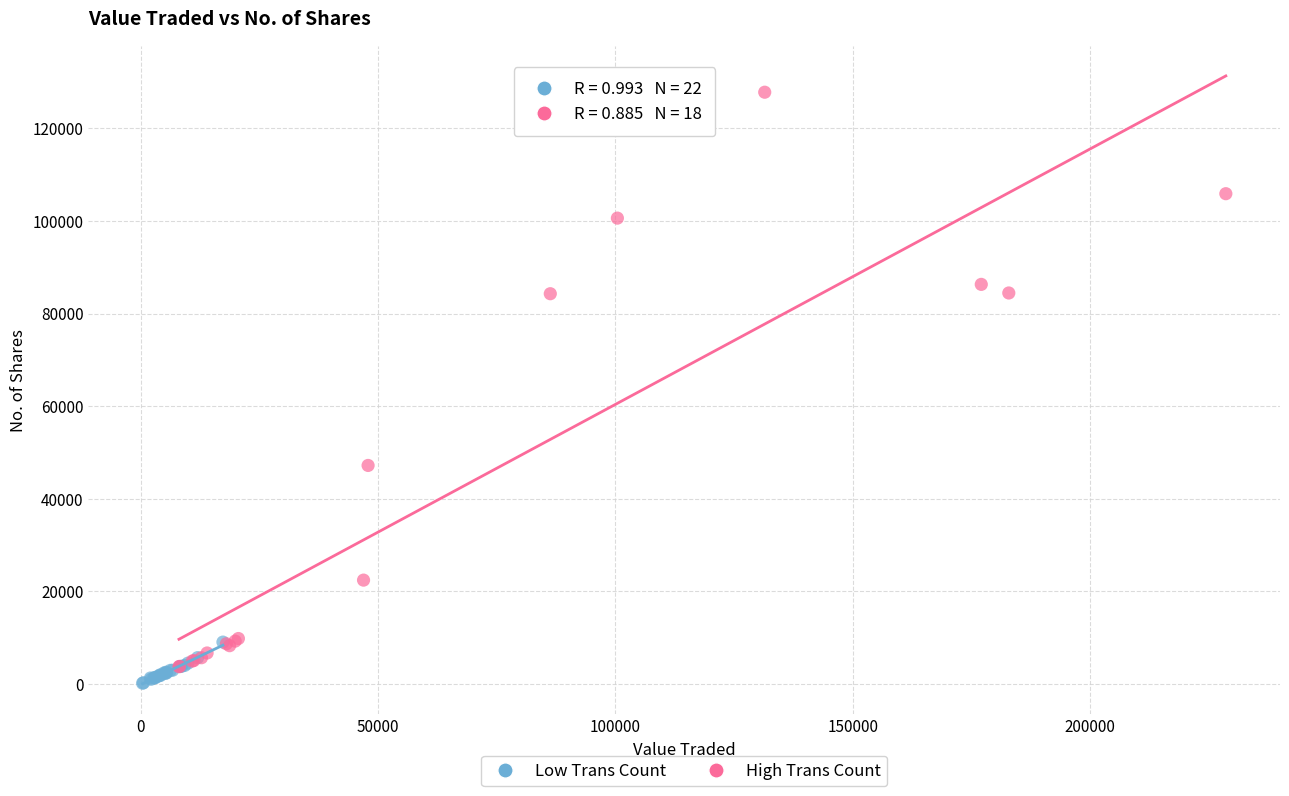

Which series has the largest Y range (max minus min)?

High Trans Count